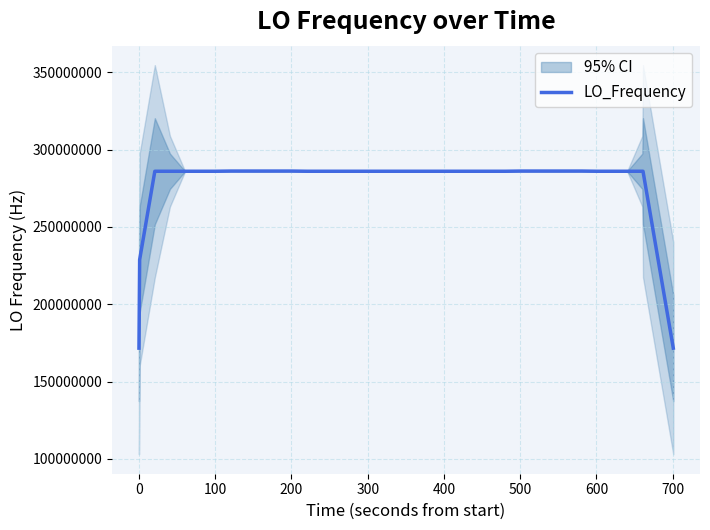

What is the maximum value for LO_Frequency?

286174141.5